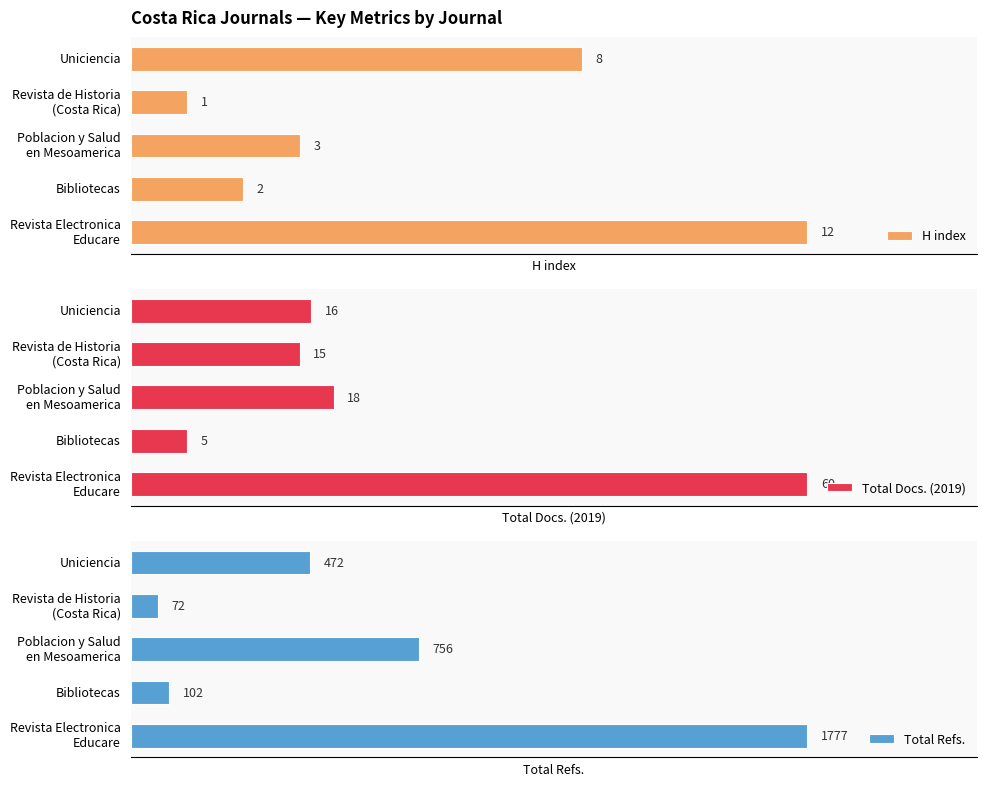

Reading left to right, extract all data points from this chart.

H index: 12	2	3	1	8
Total Docs. (2019): 60	5	18	15	16
Total Refs.: 1777	102	756	72	472